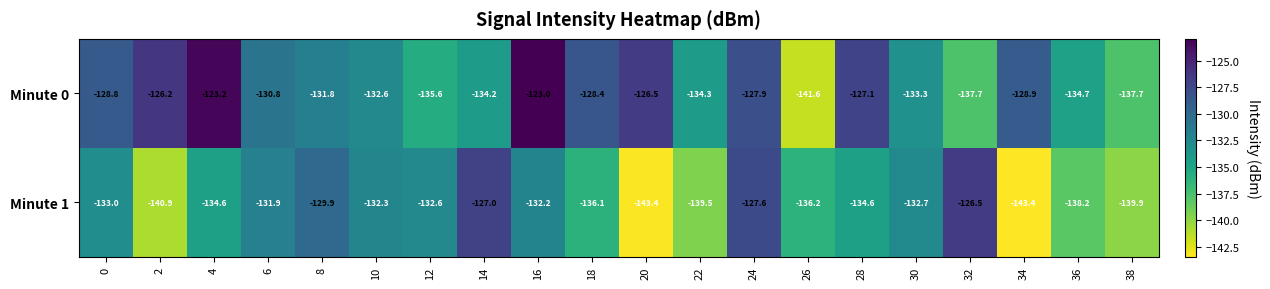

Is the value of Minute 1 at 16 greater than the value of Minute 0 at 38?

Yes